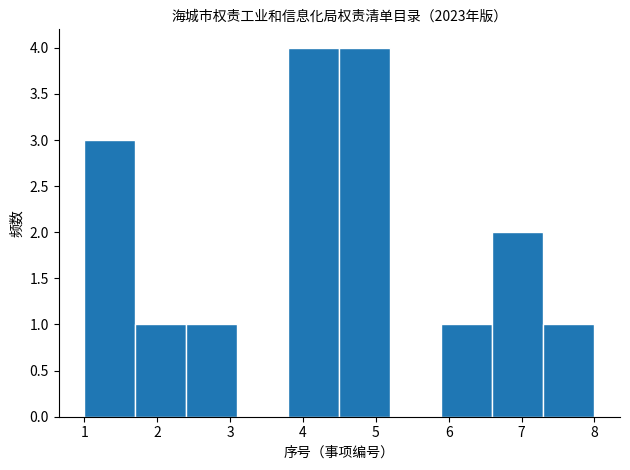

How tall is the bar that spans 1.7 to 2.4 on the x-axis? The values are not printed on the chart, so give them approximately, as read against the axis.

1